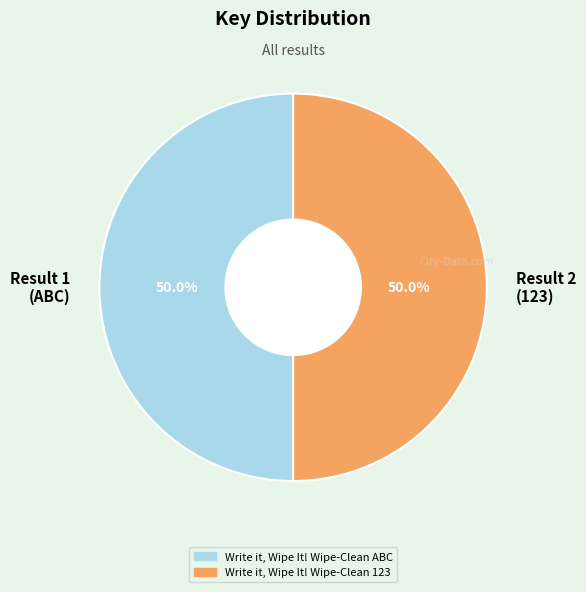

Is the sum of Result 1 (ABC) and Result 2 (123) greater than half?

Yes